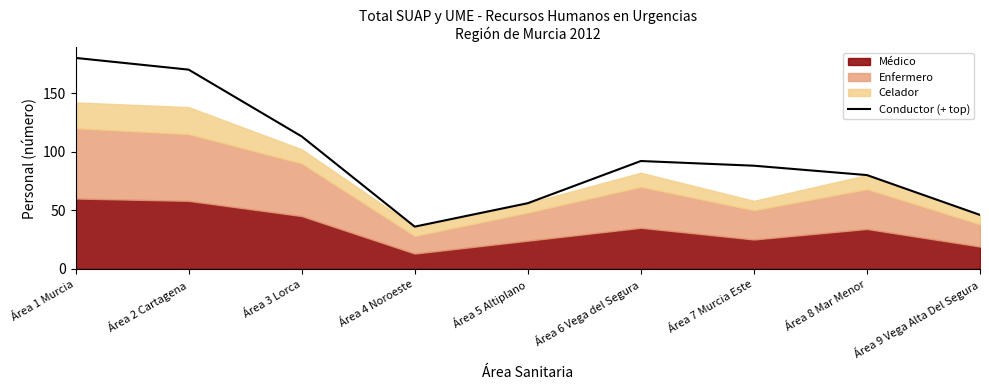

Between Área 1 Murcia and Área 9 Vega Alta Del Segura, which is larger?

Área 1 Murcia